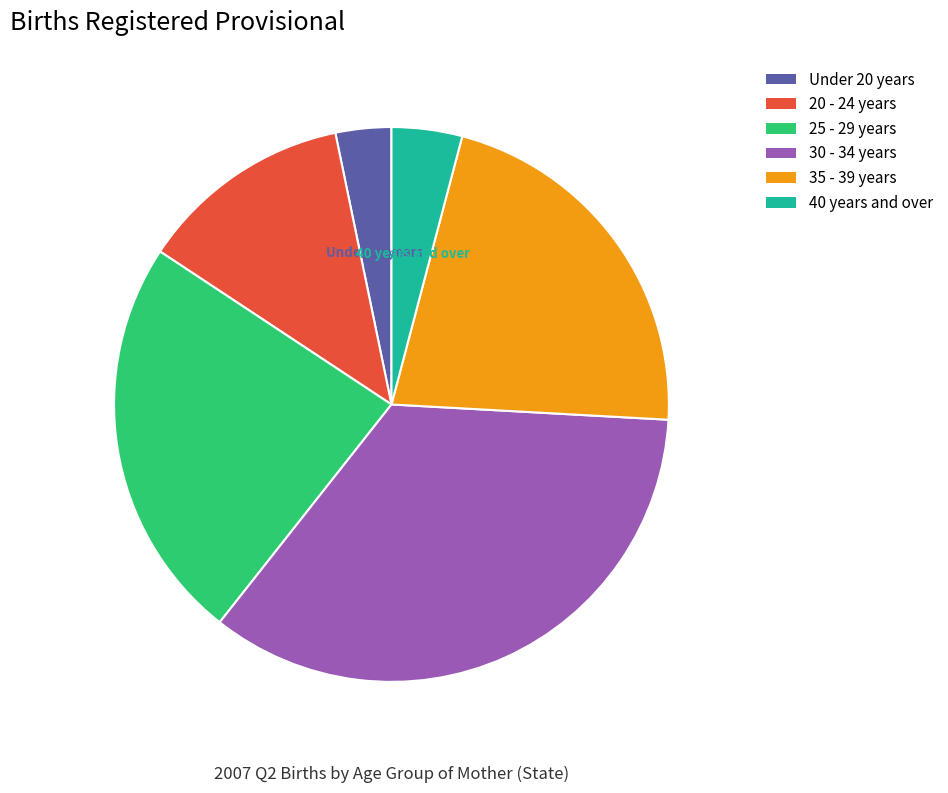

Which category has the smallest portion of the pie?

Under 20 years